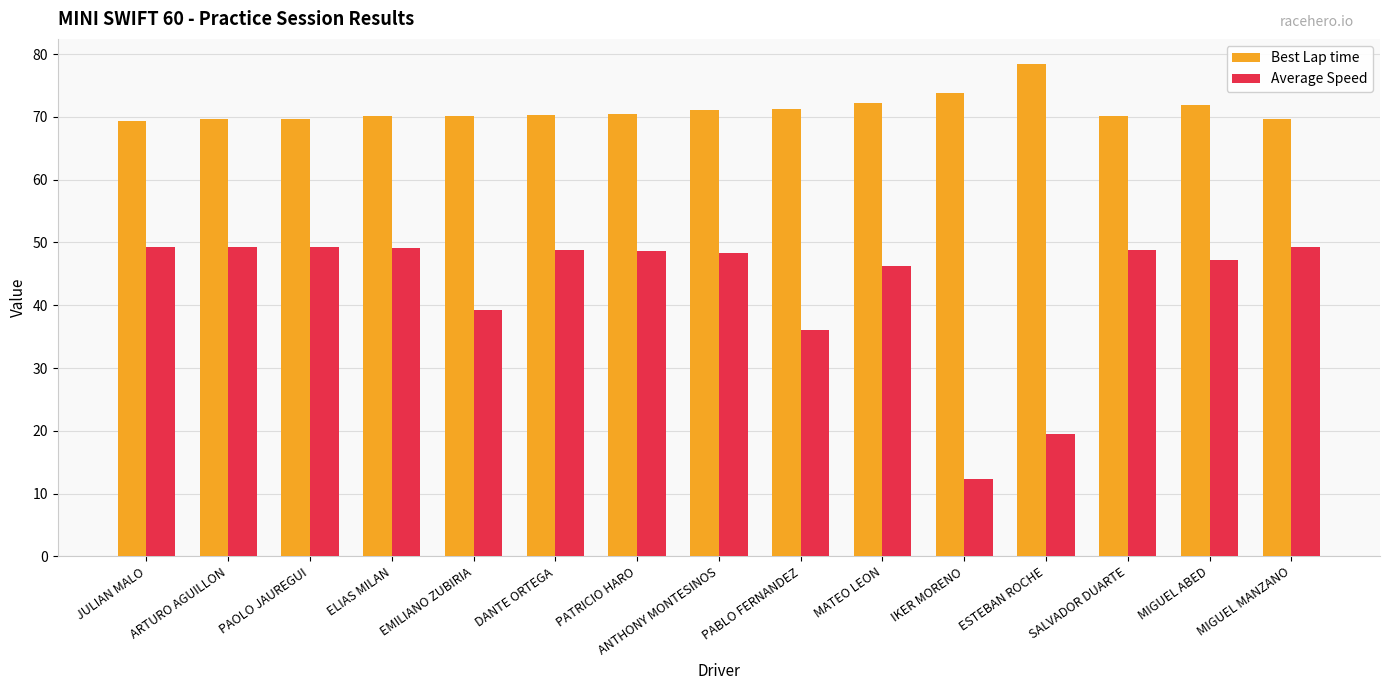

What is the label of the 2nd bar from the right?

MIGUEL ABED